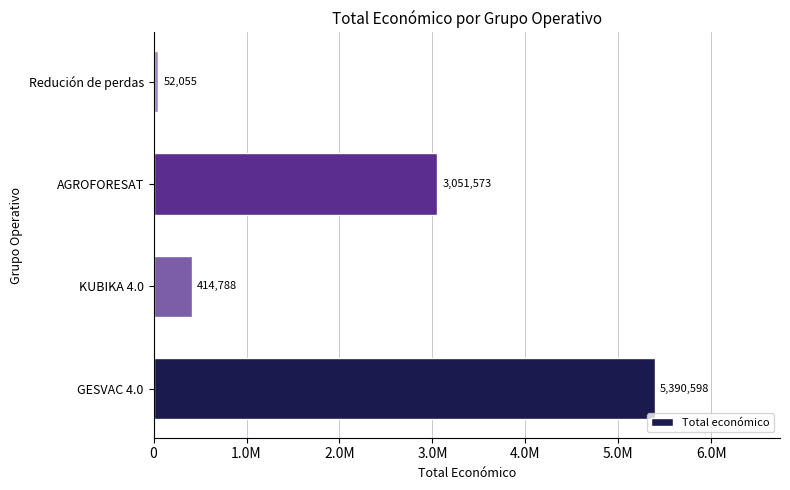

Does the chart contain any negative values?

No